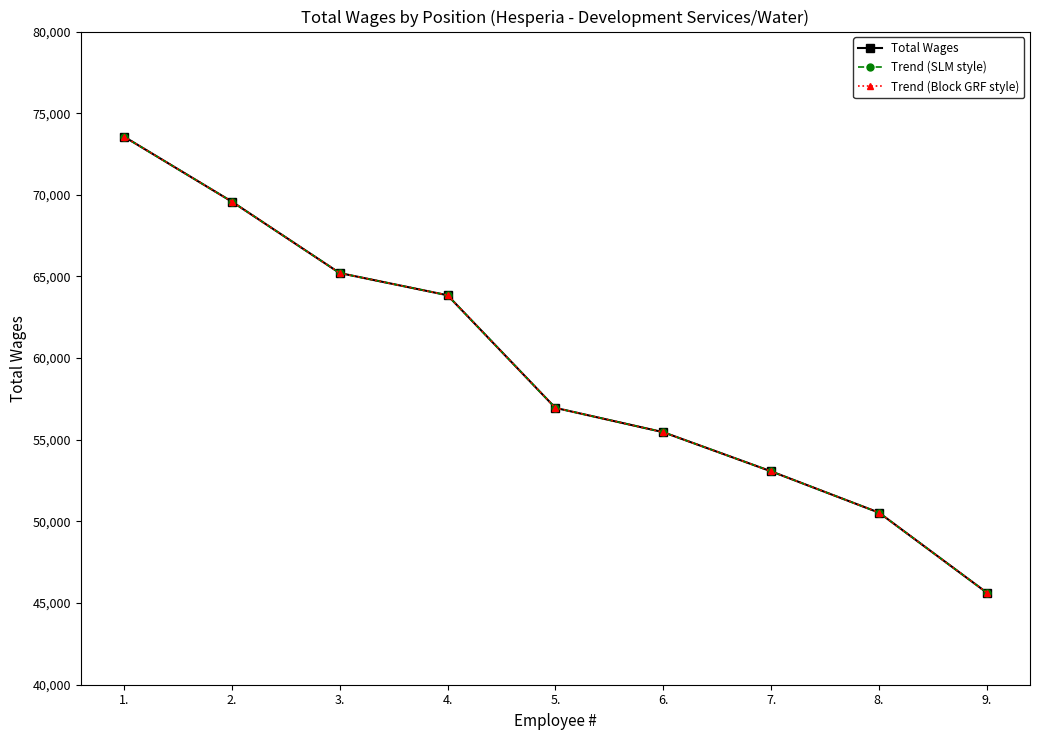

Is this an area chart (filled region under the line)?

No